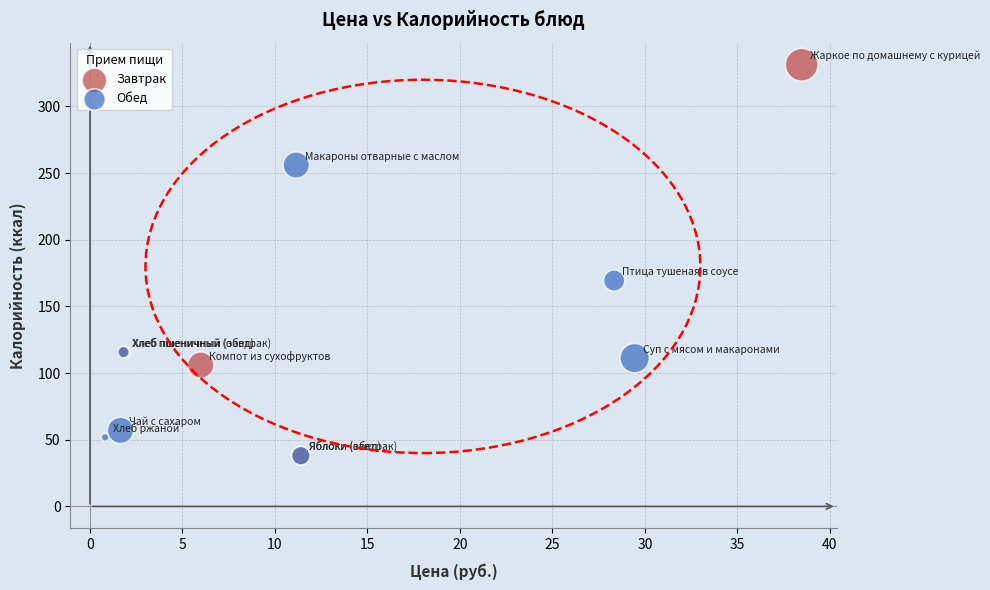

What are all the series names shown in the legend?

Завтрак, Обед